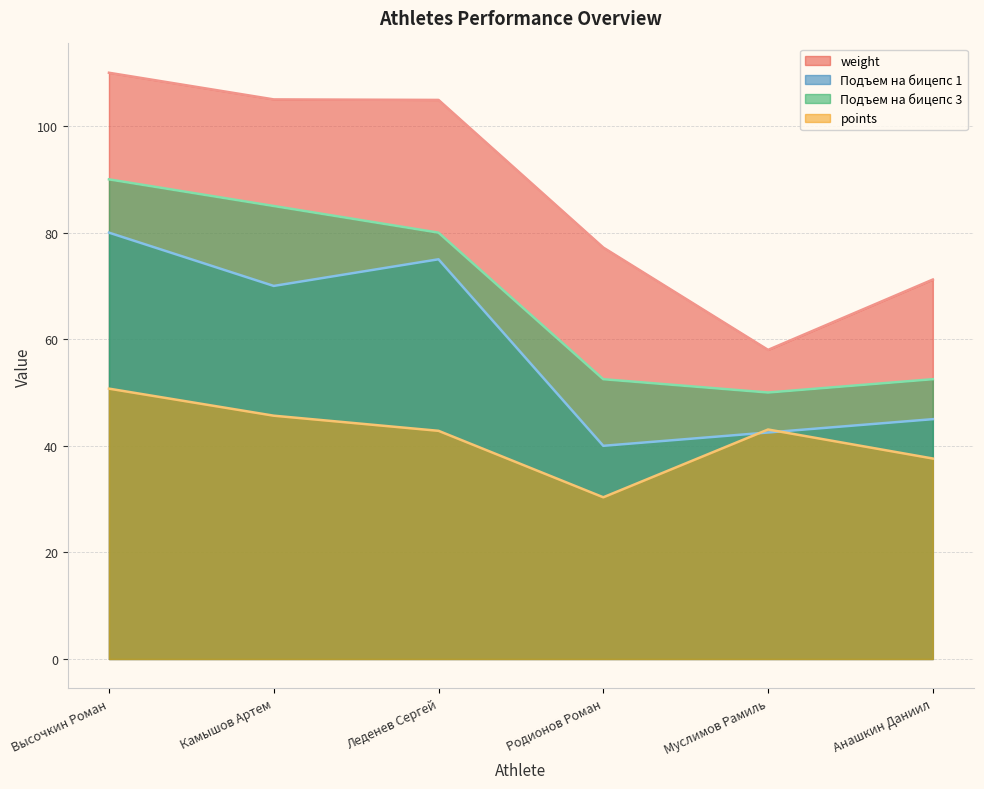

What position from the left is Высочкин Роман?

1